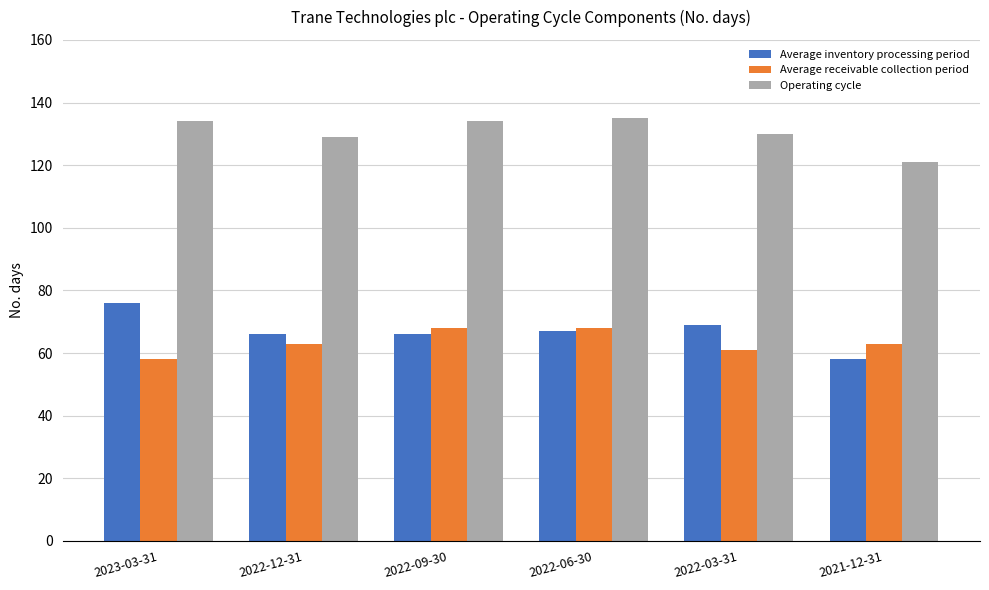

What is the difference between the maximum and minimum values in the Average inventory processing period series?

18